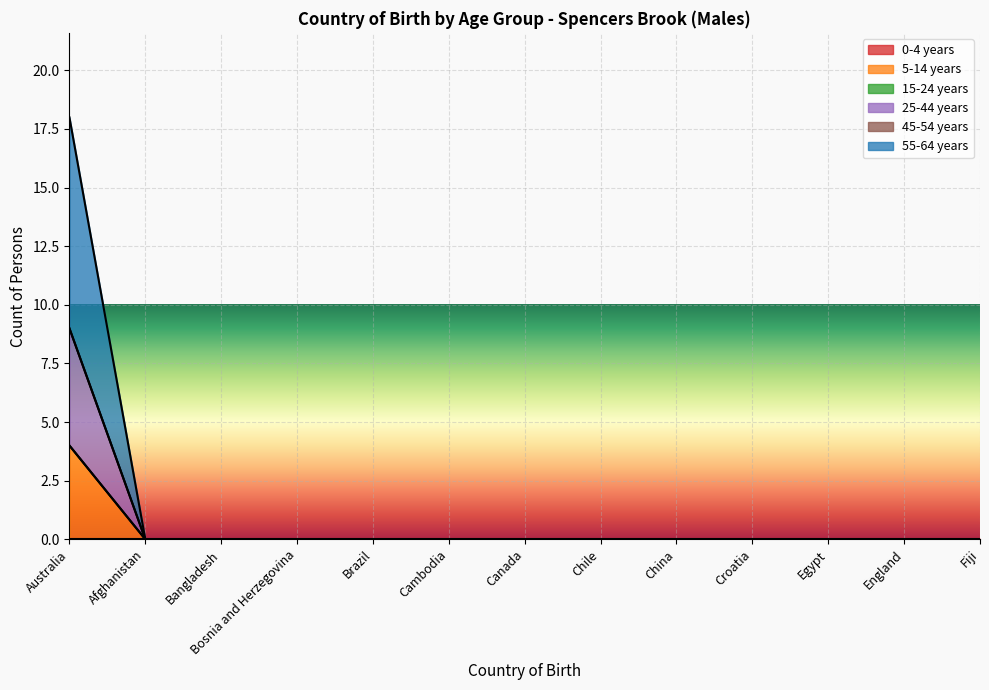

Which series has the largest total across all categories?

55-64 years